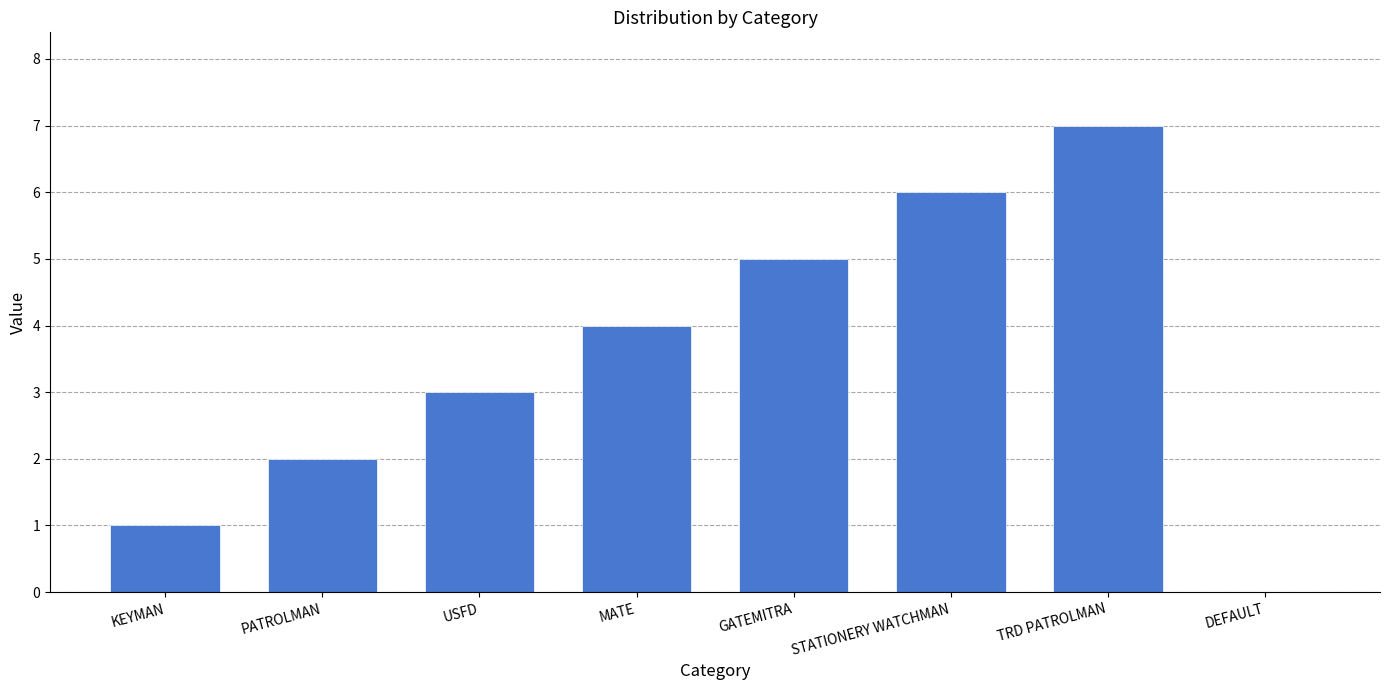

What is the greatest value displayed?

7